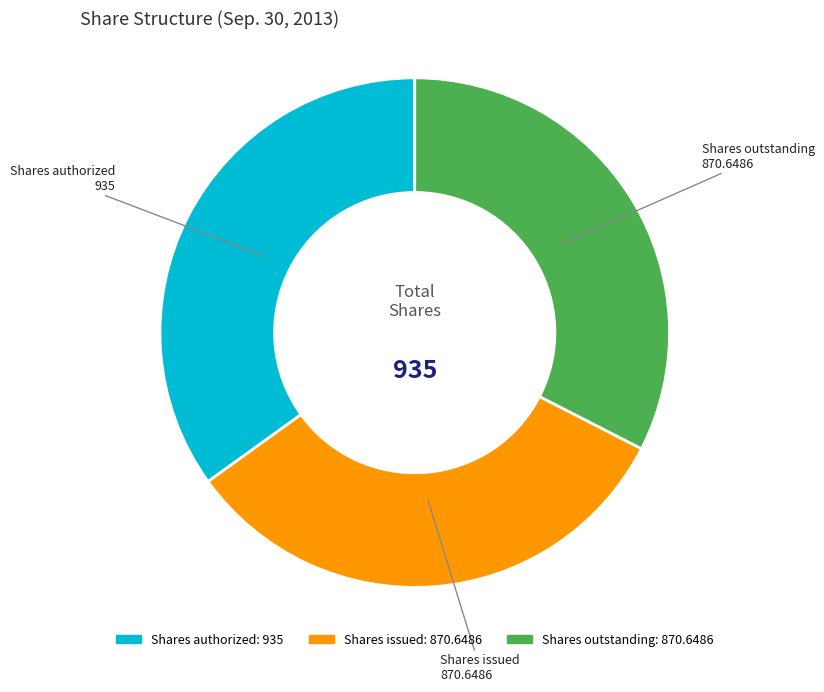

Which slice is the largest?

Shares authorized